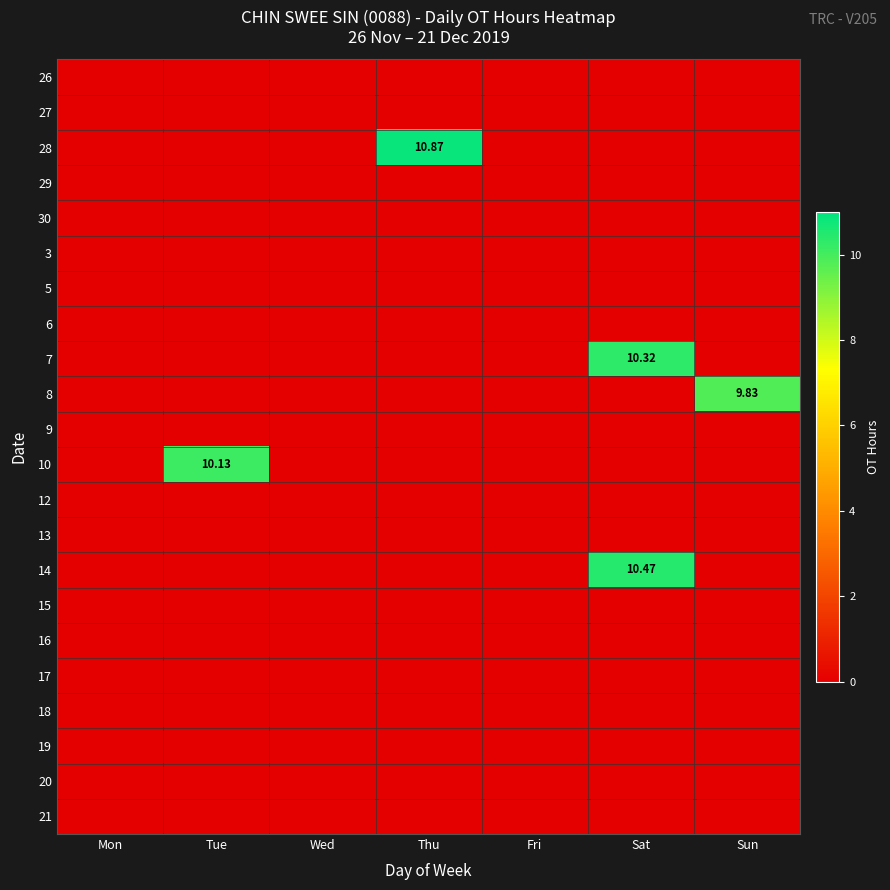

How many categories are shown in the chart?

7